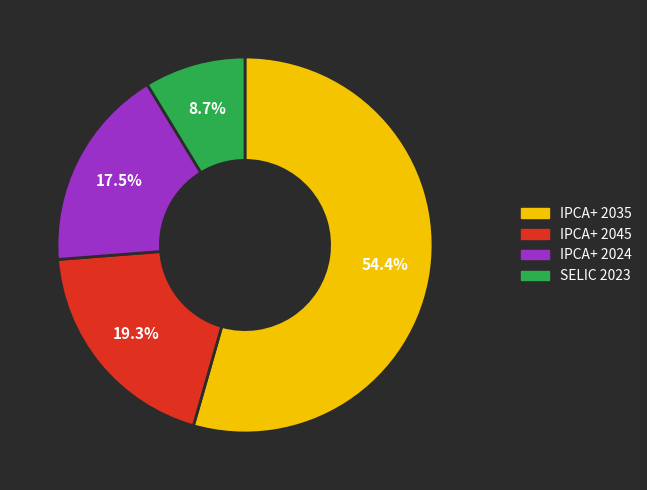

To the nearest percent, what is the average slice percentage?

25%